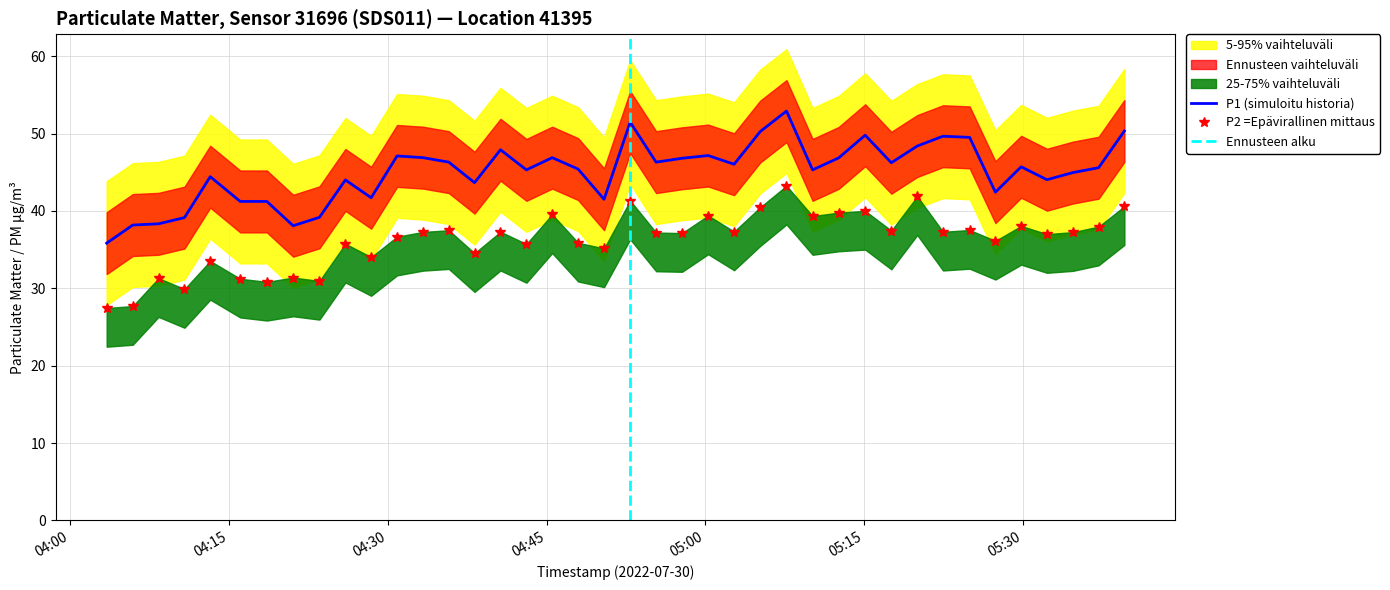

What is the minimum value for P1 (simuloitu historia)?

35.8